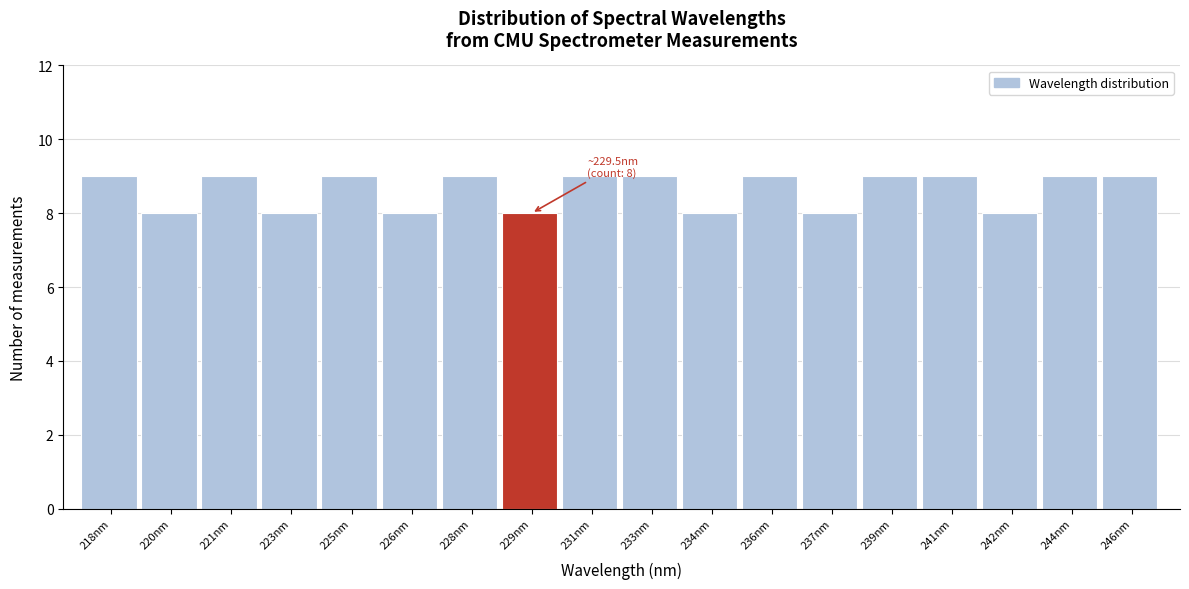

Reading right to left, list all the values displayed in this chart.

246nm=9	244nm=9	242nm=8	241nm=9	239nm=9	237nm=8	236nm=9	234nm=8	233nm=9	231nm=9	229nm=8	228nm=9	226nm=8	225nm=9	223nm=8	221nm=9	220nm=8	218nm=9